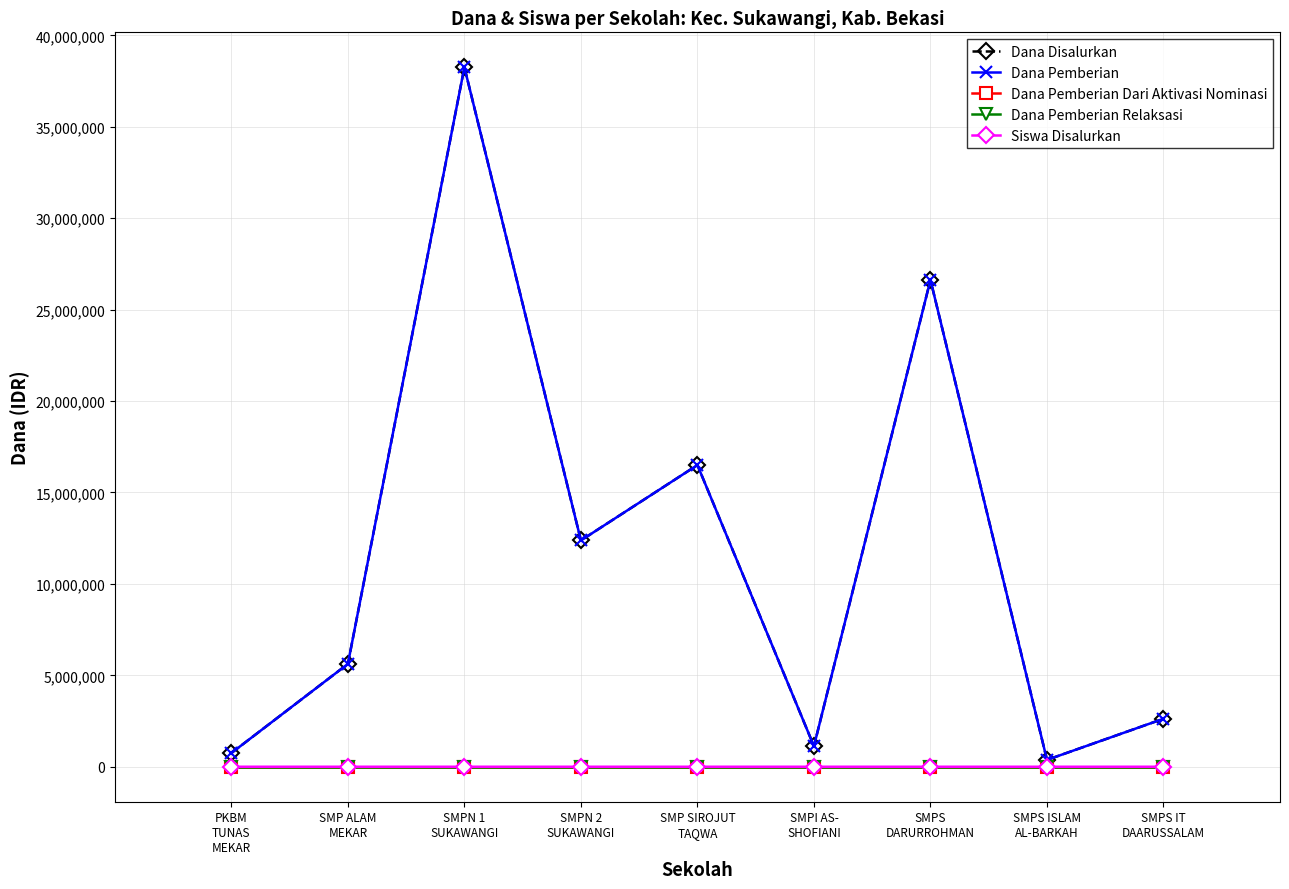

What is the value of the Dana Pemberian point at the 2nd from the left?

5625000